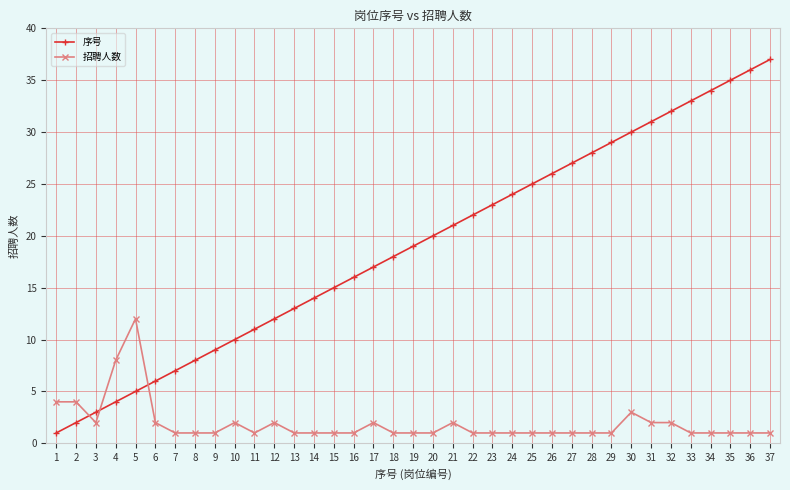

Between which two adjacent categories do 招聘人数 and 序号 first intersect?

2 and 3